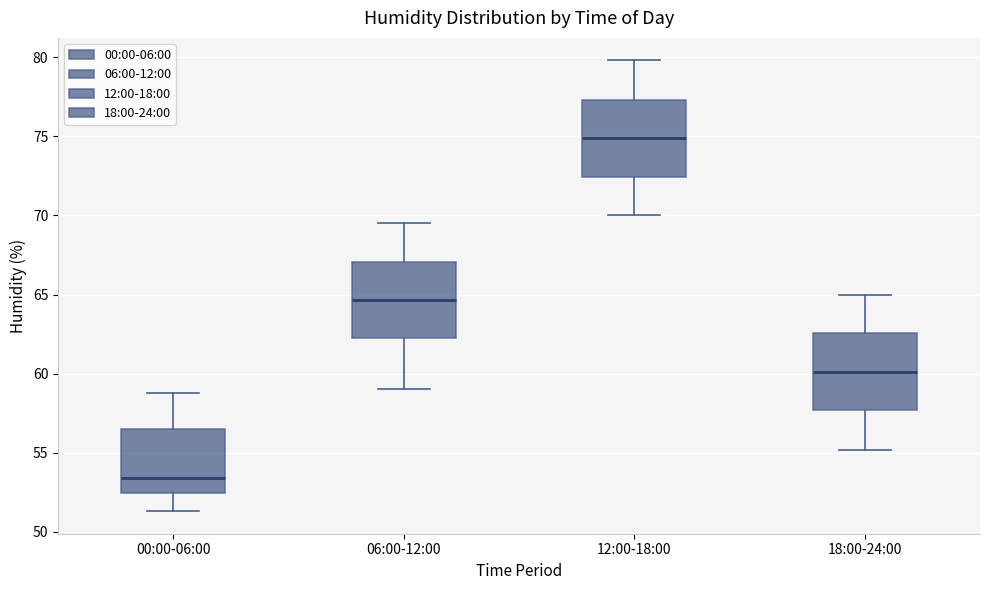

Which box has the lowest median line?

00:00-06:00